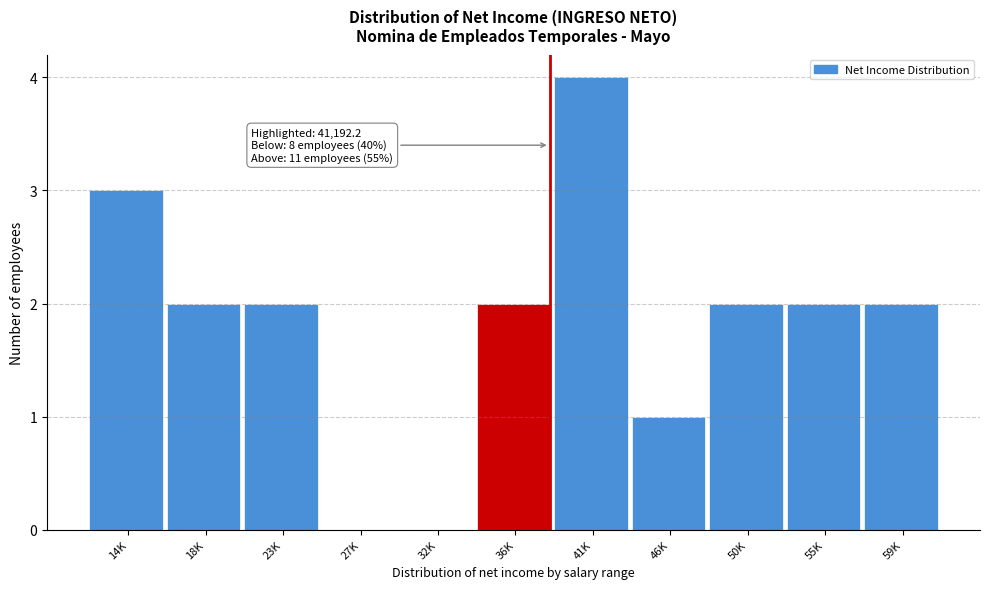

Reading left to right, list all the values displayed in this chart.

14K=3	18K=2	23K=2	27K=0	32K=0	36K=2	41K=4	46K=1	50K=2	55K=2	59K=2